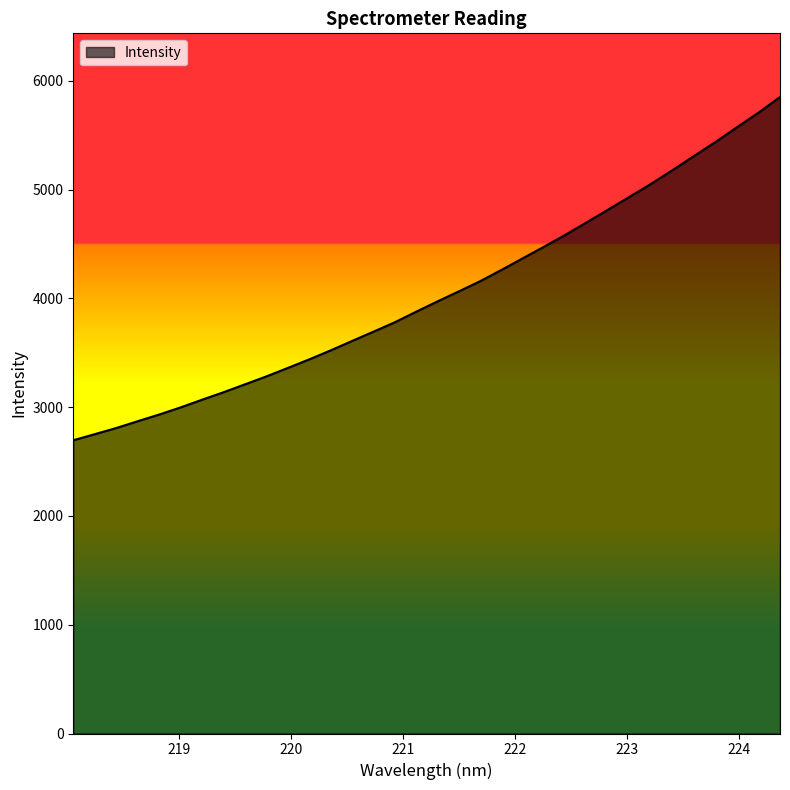

What is the difference between the maximum and minimum values?

3155.6